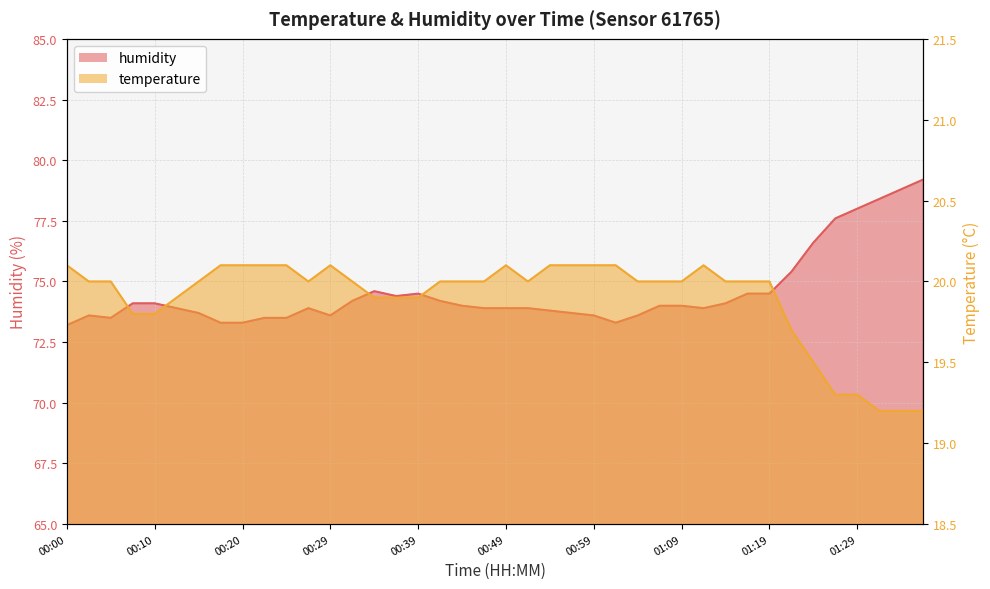

Reading left to right, what are all the values shown in this chart?

temperature: 00:00=20.1	00:03=20.0	00:05=20.0	00:08=19.8	00:10=19.8	00:12=19.9	00:15=20.0	00:17=20.1	00:20=20.1	00:22=20.1	00:25=20.1	00:27=20.0	00:29=20.1	00:32=20.0	00:34=19.9	00:37=19.9	00:39=19.9	00:42=20.0	00:44=20.0	00:47=20.0	00:49=20.1	00:51=20.0	00:54=20.1	00:56=20.1	00:59=20.1	01:01=20.1	01:04=20.0	01:06=20.0	01:09=20.0	01:11=20.1	01:14=20.0	01:16=20.0	01:19=20.0	01:21=19.7	01:24=19.5	01:26=19.3	01:29=19.3	01:31=19.2	01:34=19.2	01:36=19.2
humidity: 00:00=73.2	00:03=73.6	00:05=73.5	00:08=74.1	00:10=74.1	00:12=73.9	00:15=73.7	00:17=73.3	00:20=73.3	00:22=73.5	00:25=73.5	00:27=73.9	00:29=73.6	00:32=74.2	00:34=74.6	00:37=74.4	00:39=74.5	00:42=74.2	00:44=74.0	00:47=73.9	00:49=73.9	00:51=73.9	00:54=73.8	00:56=73.7	00:59=73.6	01:01=73.3	01:04=73.6	01:06=74.0	01:09=74.0	01:11=73.9	01:14=74.1	01:16=74.5	01:19=74.5	01:21=75.4	01:24=76.6	01:26=77.6	01:29=78.0	01:31=78.4	01:34=78.8	01:36=79.2